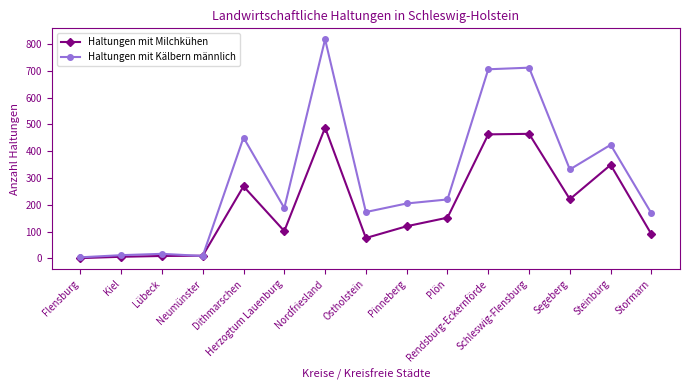

Which series changed the most between Lübeck and Plön?

Haltungen mit Kälbern männlich